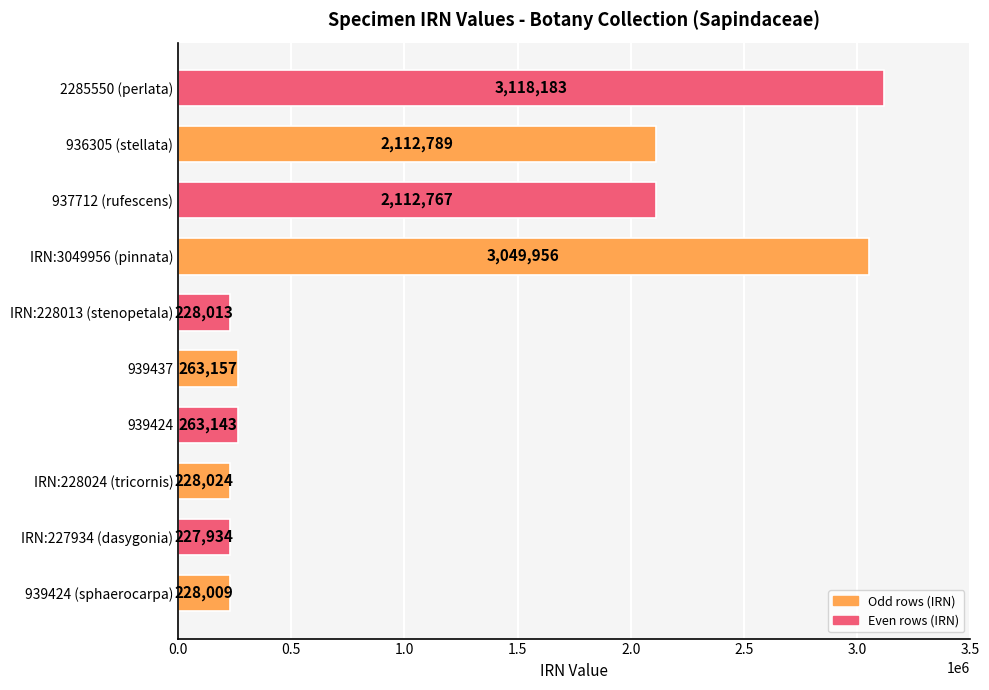

Does the chart contain any negative values?

No